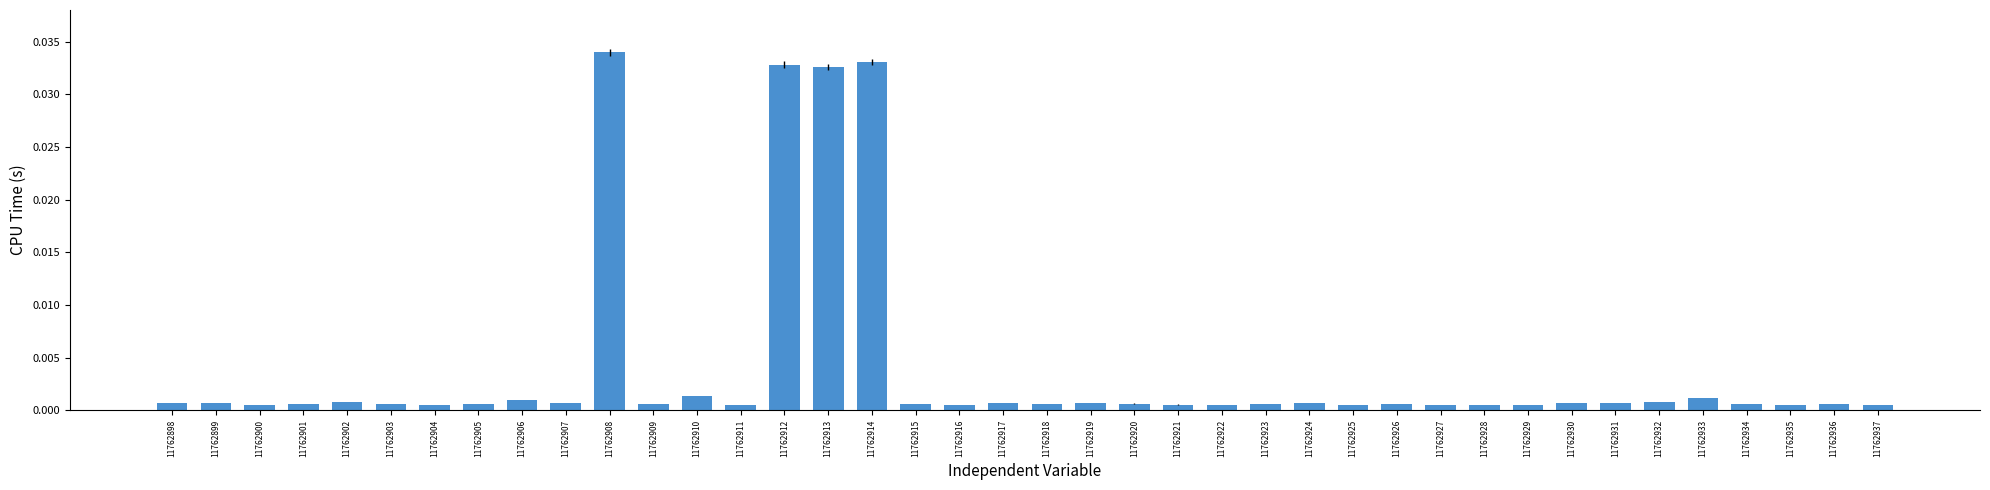

At which category does the chart reach its peak across all series?

11762908